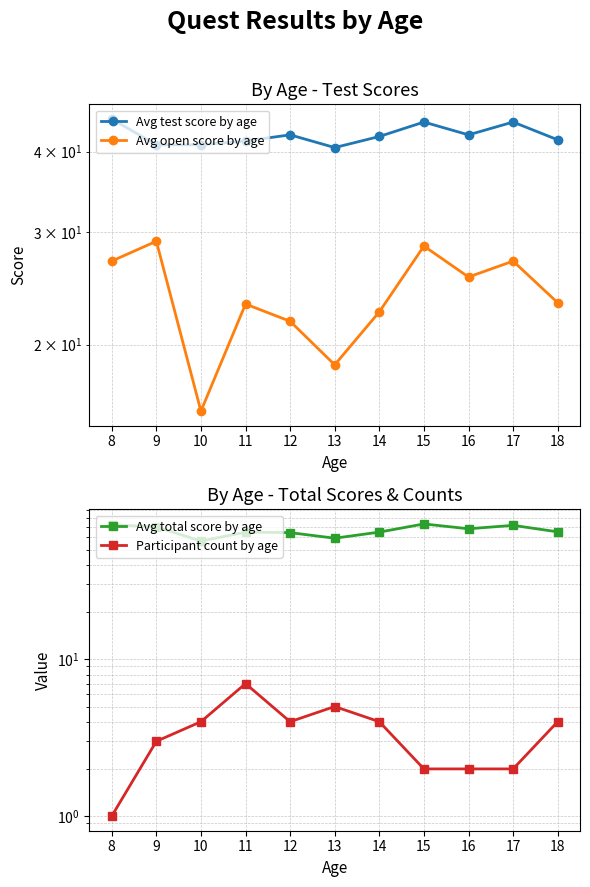

Which series changed the most between 10 and 13?

Avg open score by age